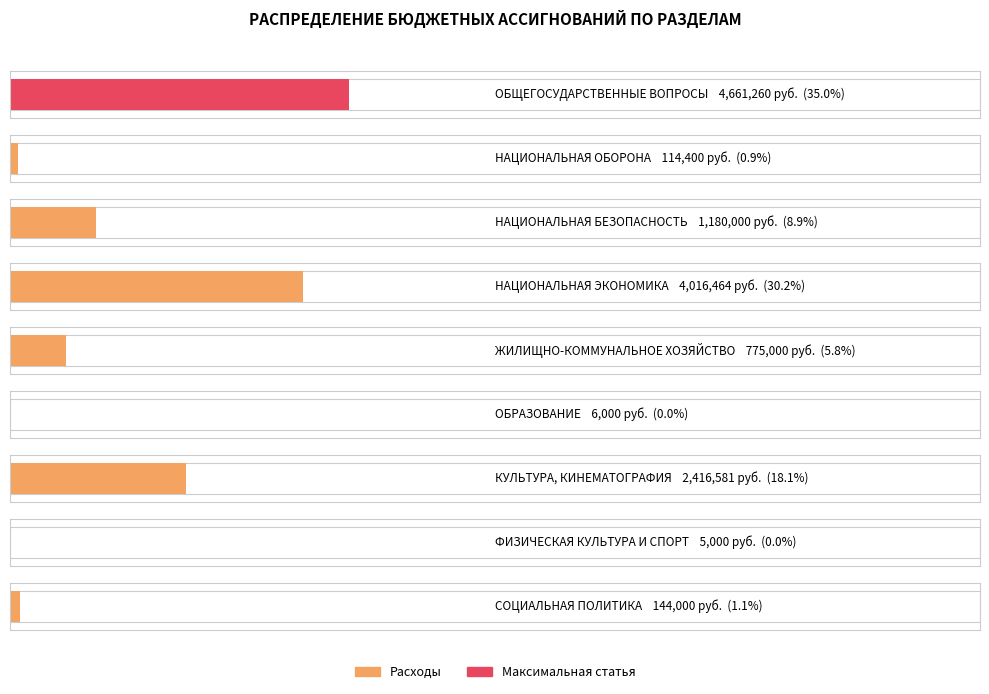

What is the maximum value shown in the chart?

4661259.5